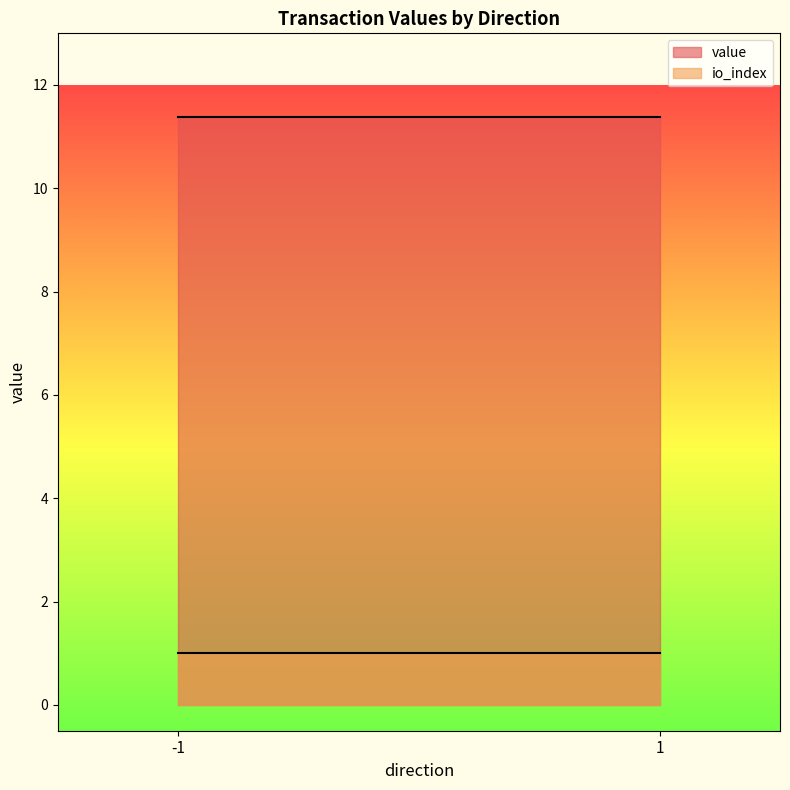

Count the number of categories in the chart.

100